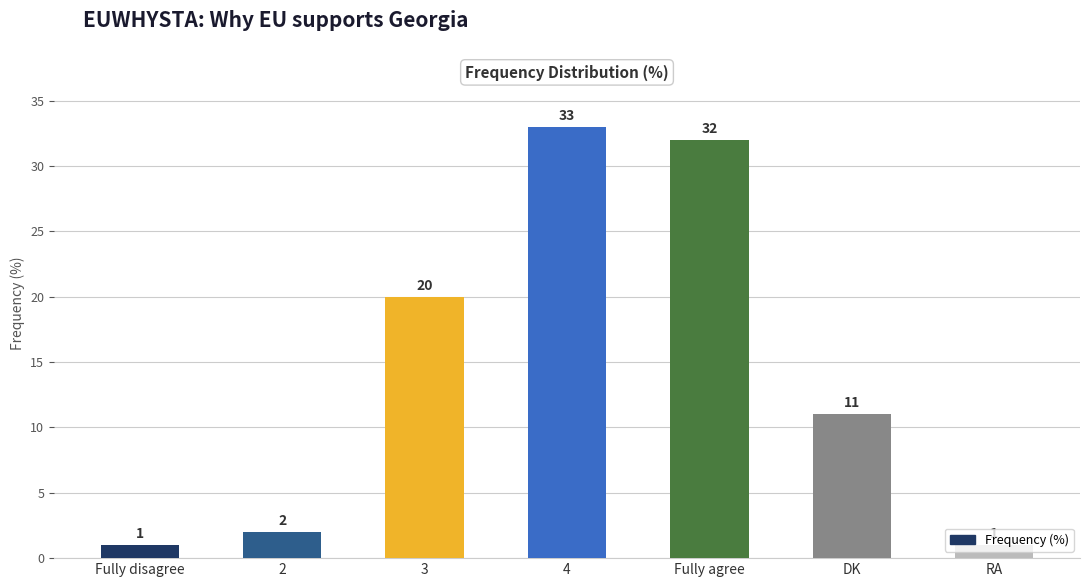

Reading right to left, extract all data points from this chart.

1	11	32	33	20	2	1